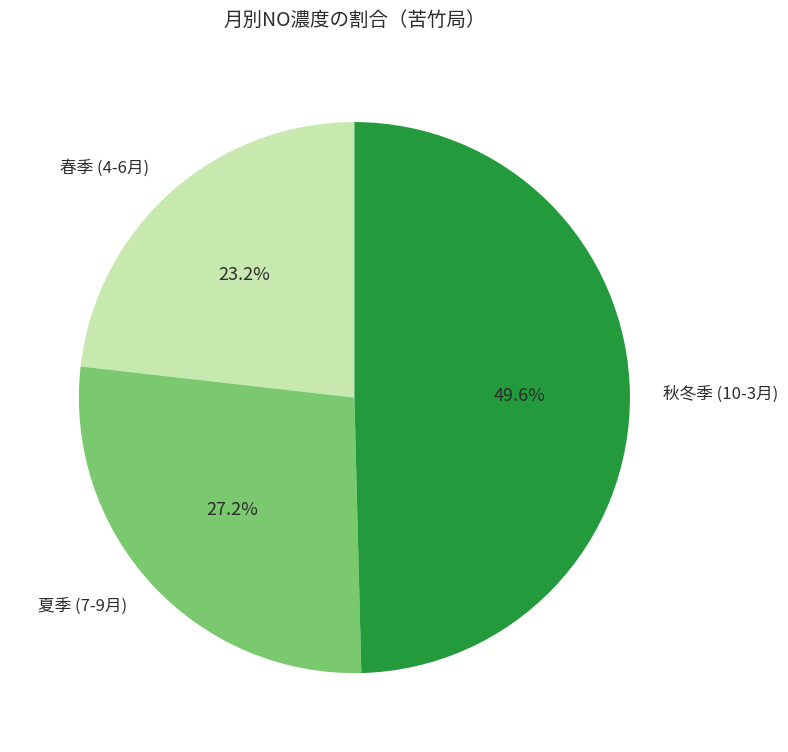

What is the ratio of the value at 夏季 (7-9月) to the value at 春季 (4-6月)?

1.2